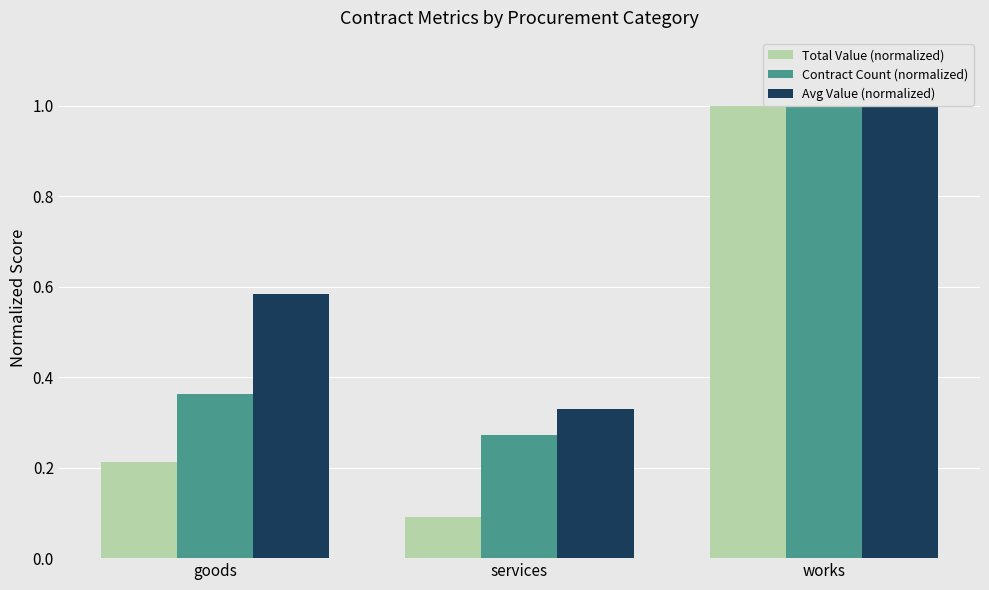

What is the label of the 2nd bar from the right?

services